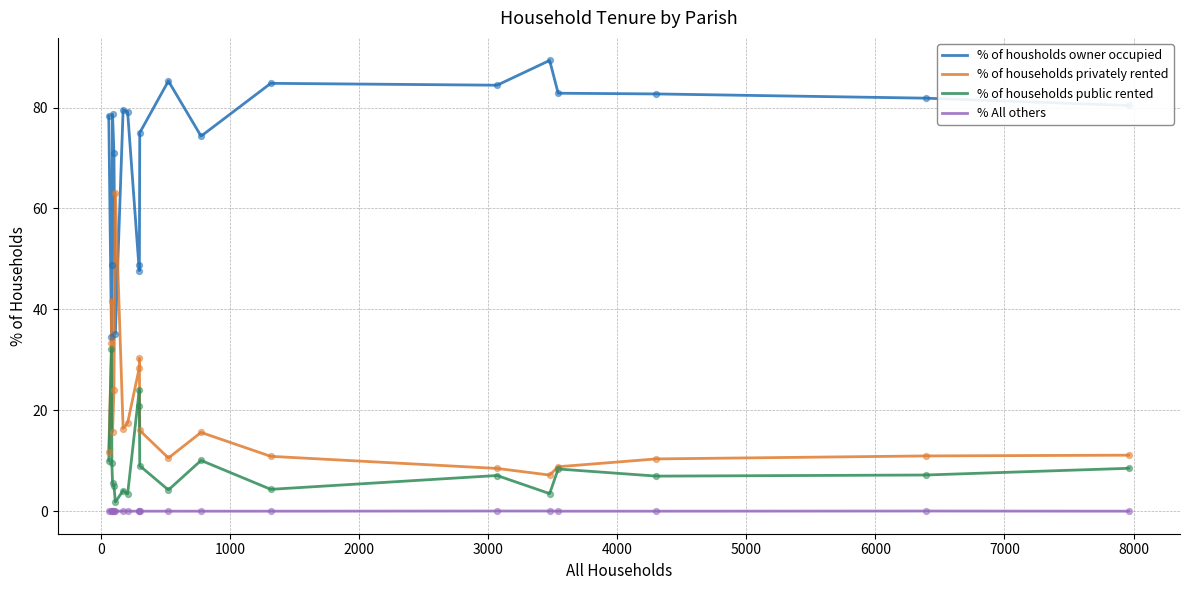

What are all the series names shown in the legend?

% of housholds owner occupied, % of households privately rented, % of households public rented, % All others